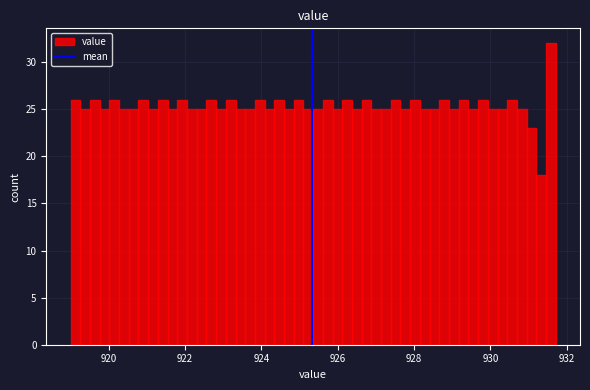

Read against the x-axis, roughly where is the centre of the tallest bar?

931.6